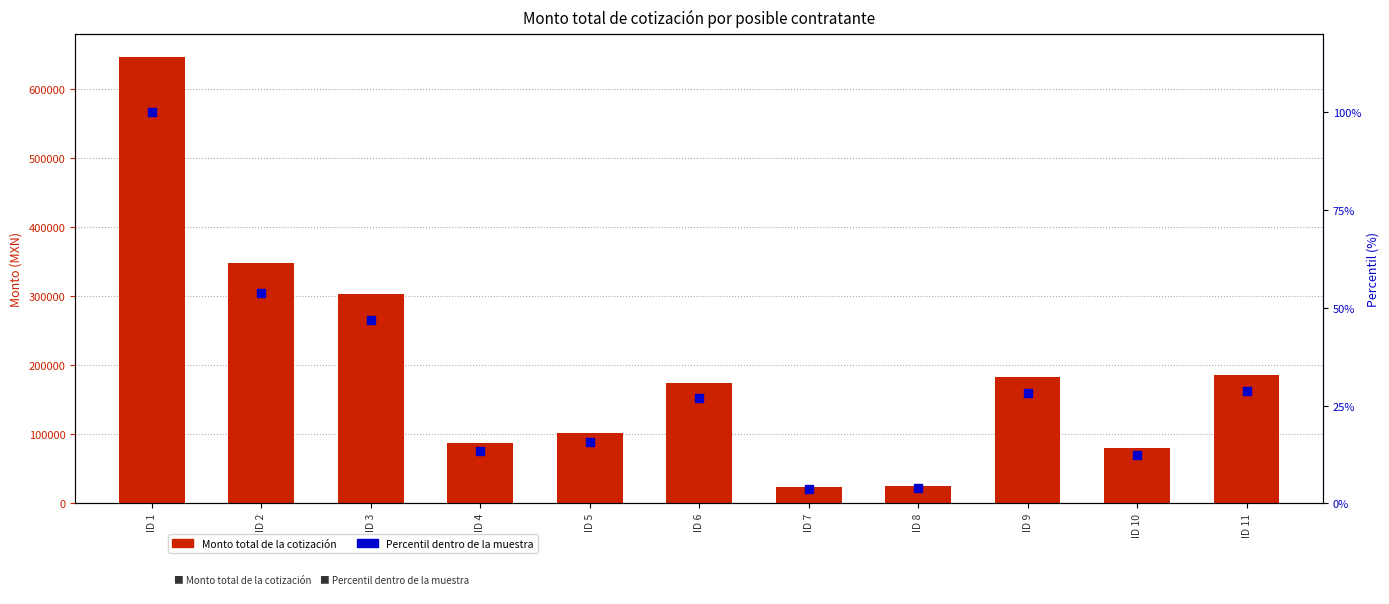

What are all the series names shown in the legend?

Monto total de la cotización, Percentil dentro de la muestra